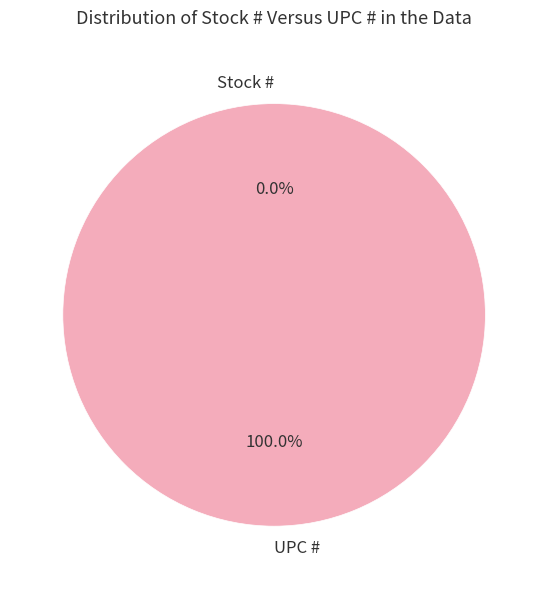

To the nearest percent, what is the combined percentage of Stock # and UPC #?

100%